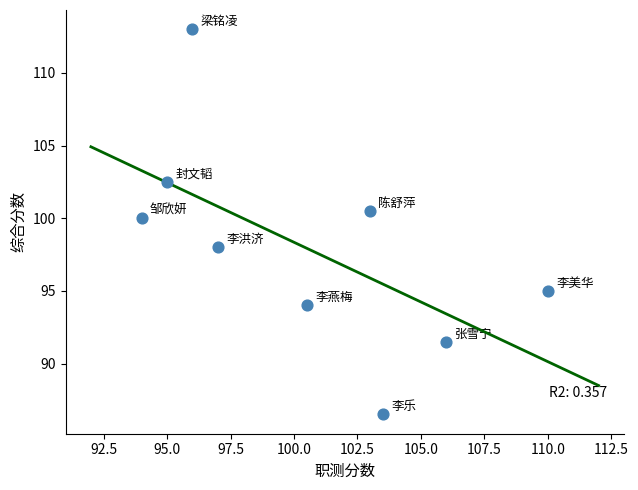

What is the range of Y values (max minus min)?

26.5